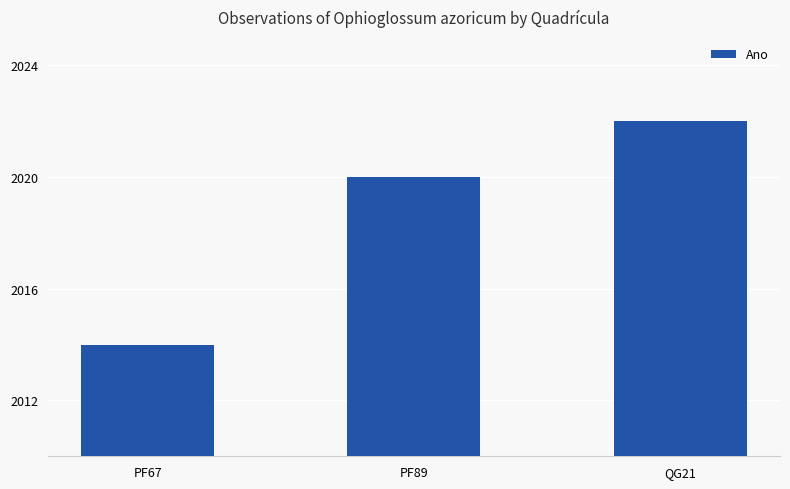

What is the difference between the values at PF89 and QG21?

2